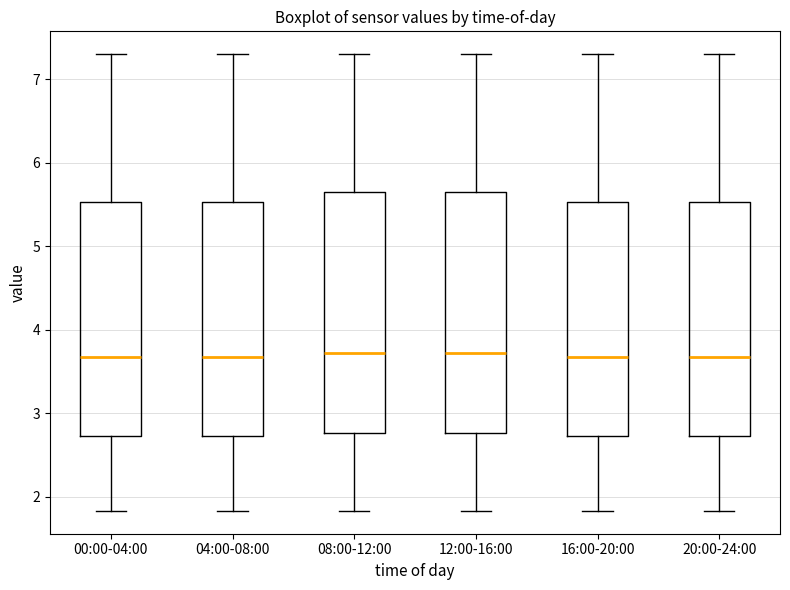

Reading left to right, transcribe this box plot: for each box, give where its median line is, the range the box spans, and where its two whiskers end, as read against the y-axis. The values are not printed on the chart, so give them approximately, as read against the axis.

00:00-04:00: median 3.7, box 2.7 to 5.5, whiskers 1.8 to 7.3
04:00-08:00: median 3.7, box 2.7 to 5.5, whiskers 1.8 to 7.3
08:00-12:00: median 3.7, box 2.8 to 5.6, whiskers 1.8 to 7.3
12:00-16:00: median 3.7, box 2.8 to 5.6, whiskers 1.8 to 7.3
16:00-20:00: median 3.7, box 2.7 to 5.5, whiskers 1.8 to 7.3
20:00-24:00: median 3.7, box 2.7 to 5.5, whiskers 1.8 to 7.3